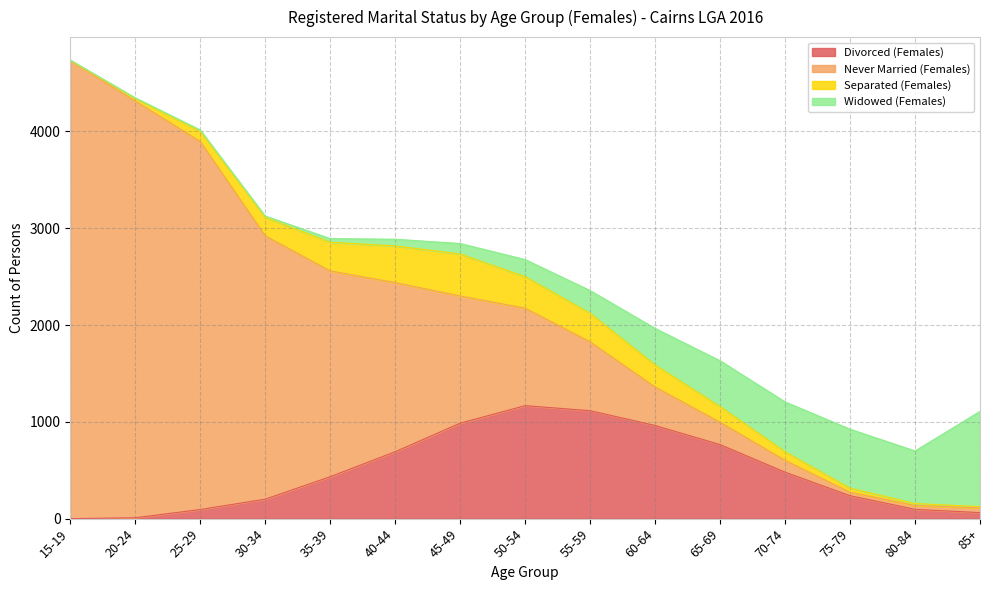

True or false: Never Married (Females) has more than 2 points higher than both neighbors.

False